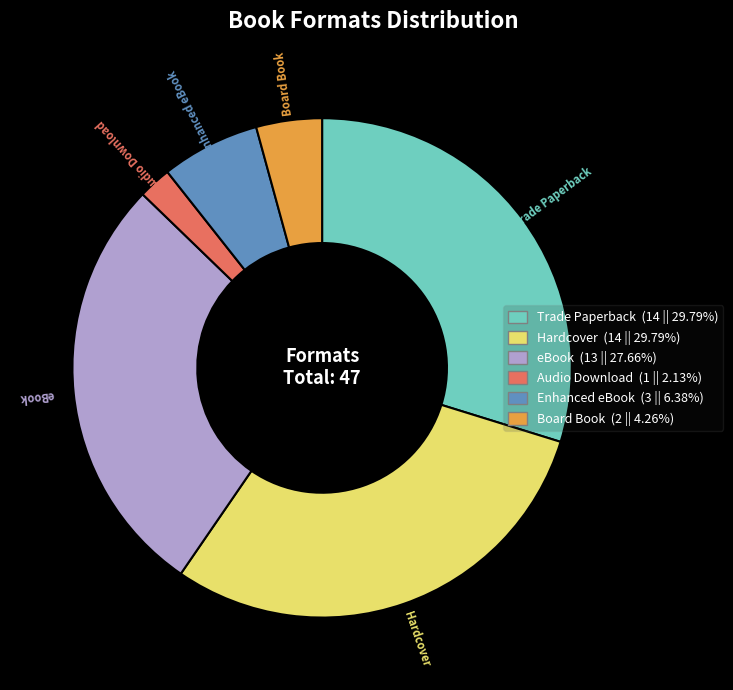

Count the number of slices in the pie.

6